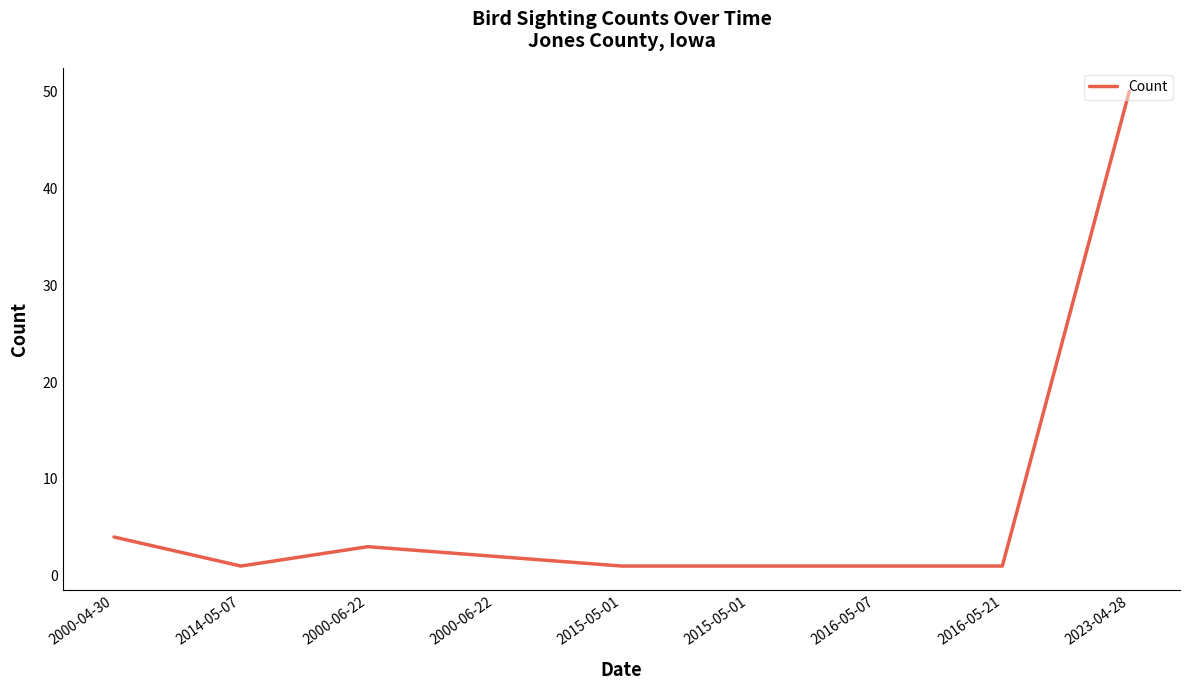

Does the chart display data point markers on the line(s)?

No